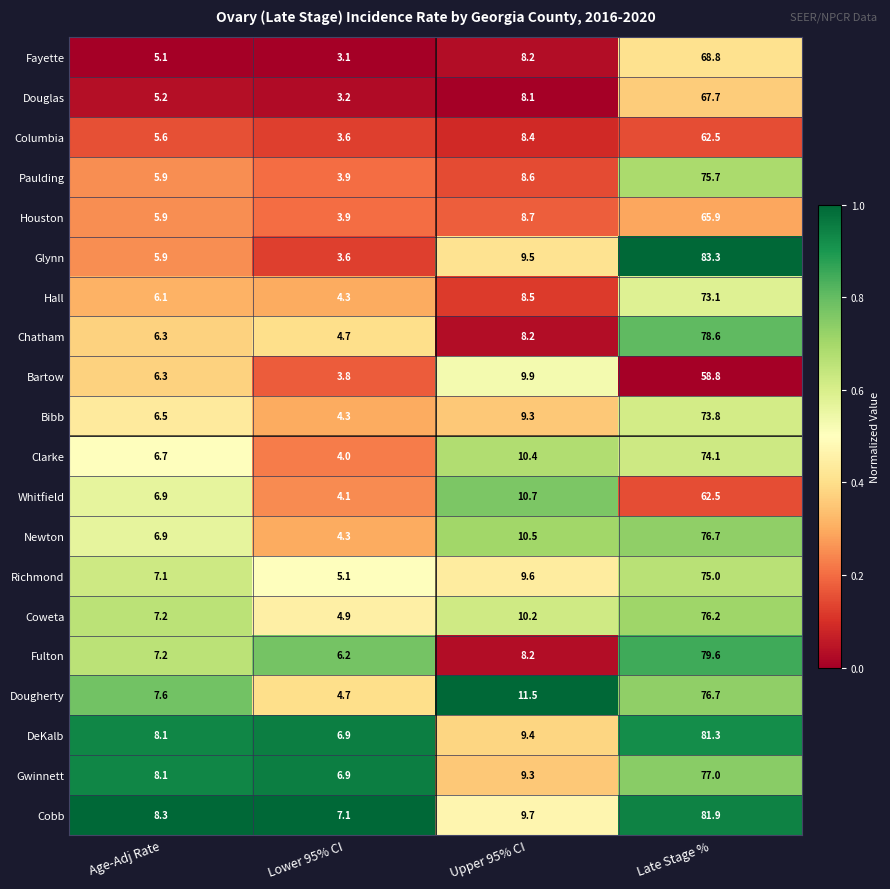

What is the highest value of the Houston series?

65.9